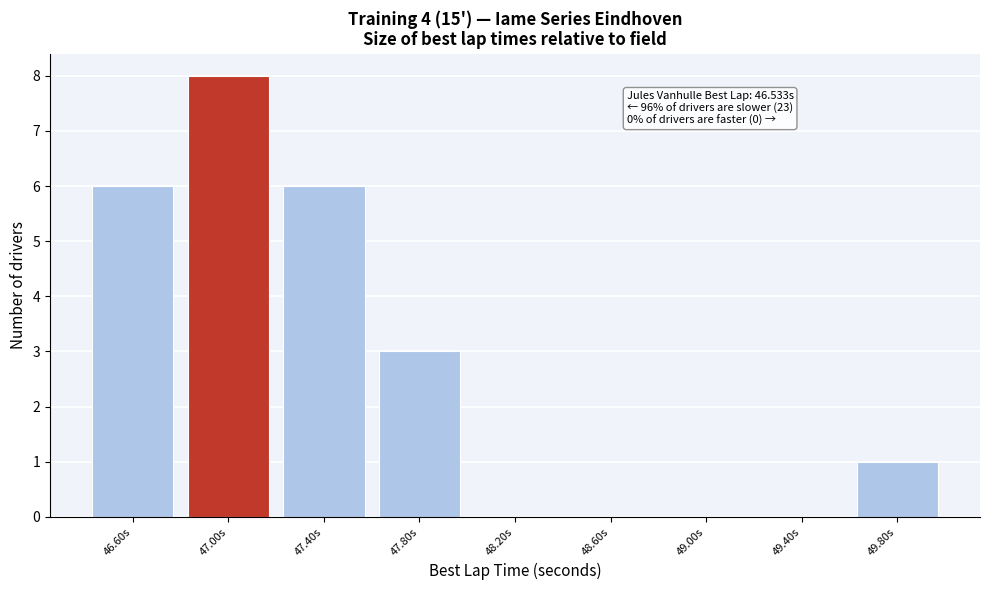

Which range on the x-axis has the tallest bar?

46.8 to 47.2